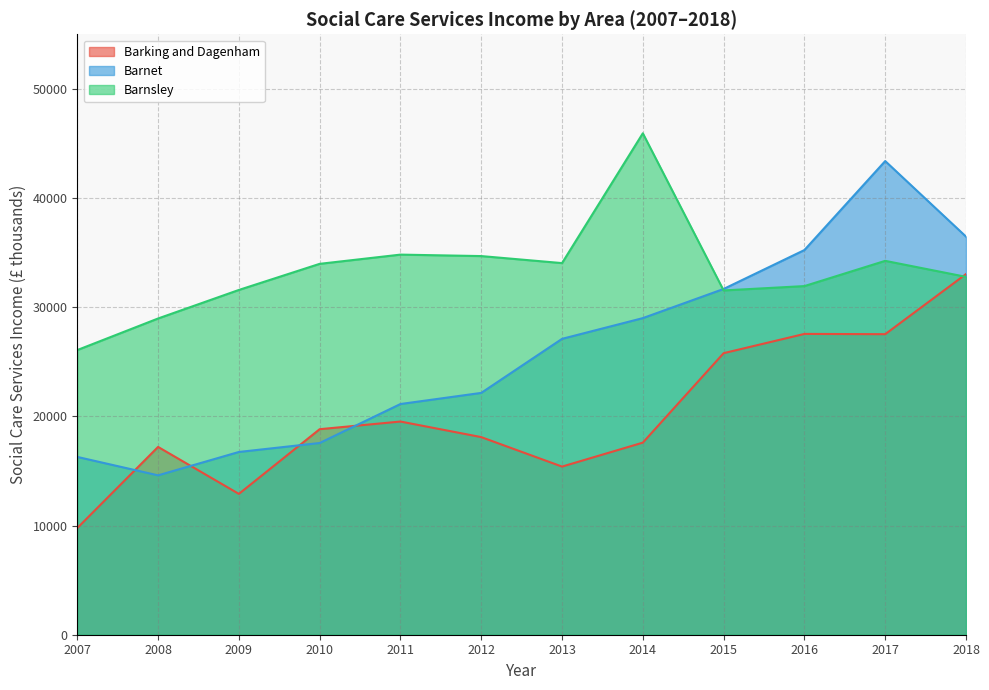

Rank the series by their average value, from lowest to highest.

Barking and Dagenham, Barnet, Barnsley